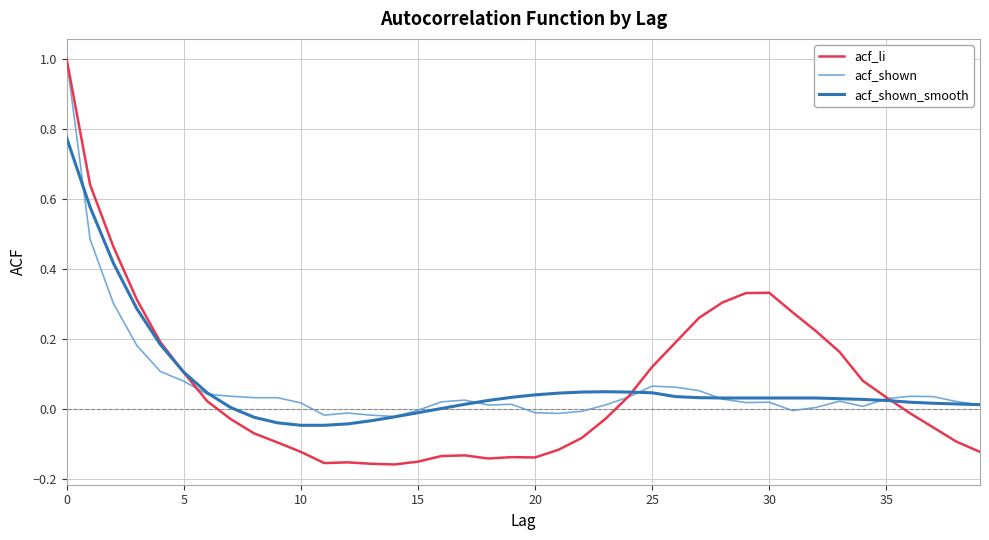

Which series has the largest range (max minus min)?

acf_li